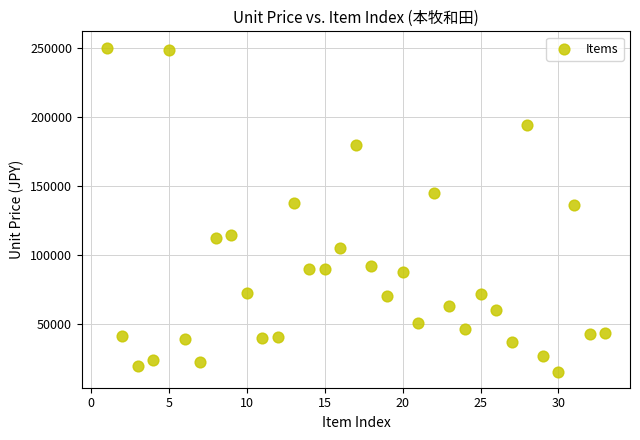

What is the range of X values (max minus min)?

32